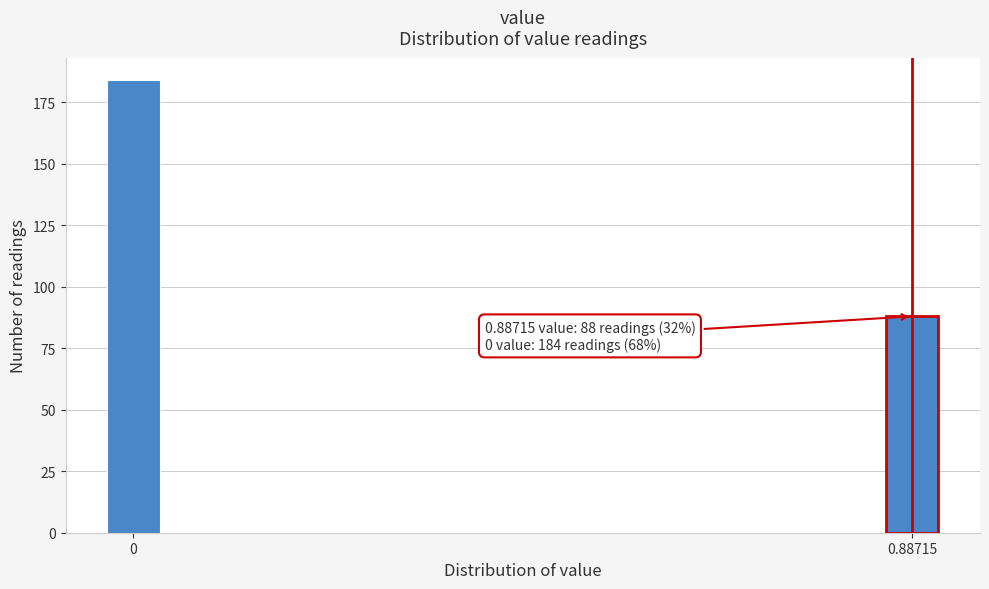

Reading left to right, extract all data points from this chart.

184	88